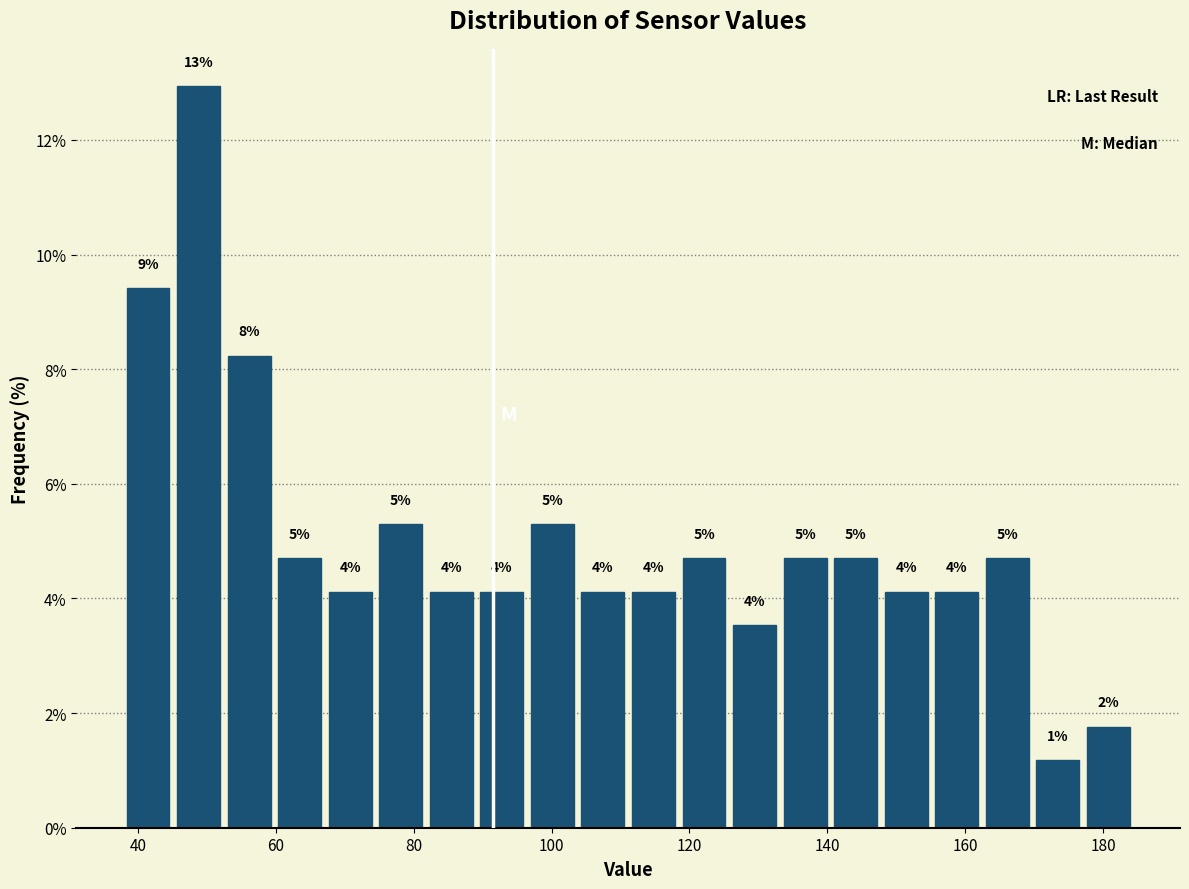

Read against the x-axis, roughly where is the centre of the tallest bar?

48